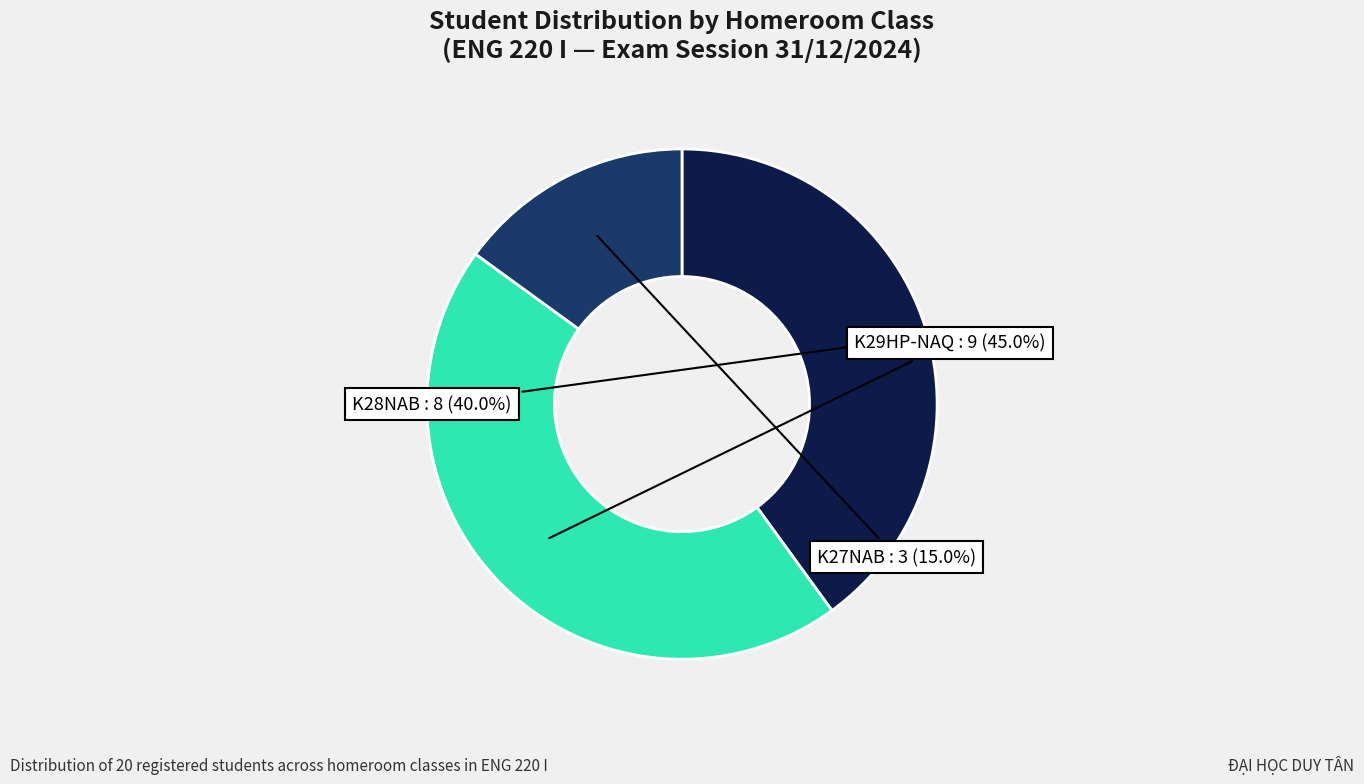

Does K27NAB account for over 50% of the chart?

No